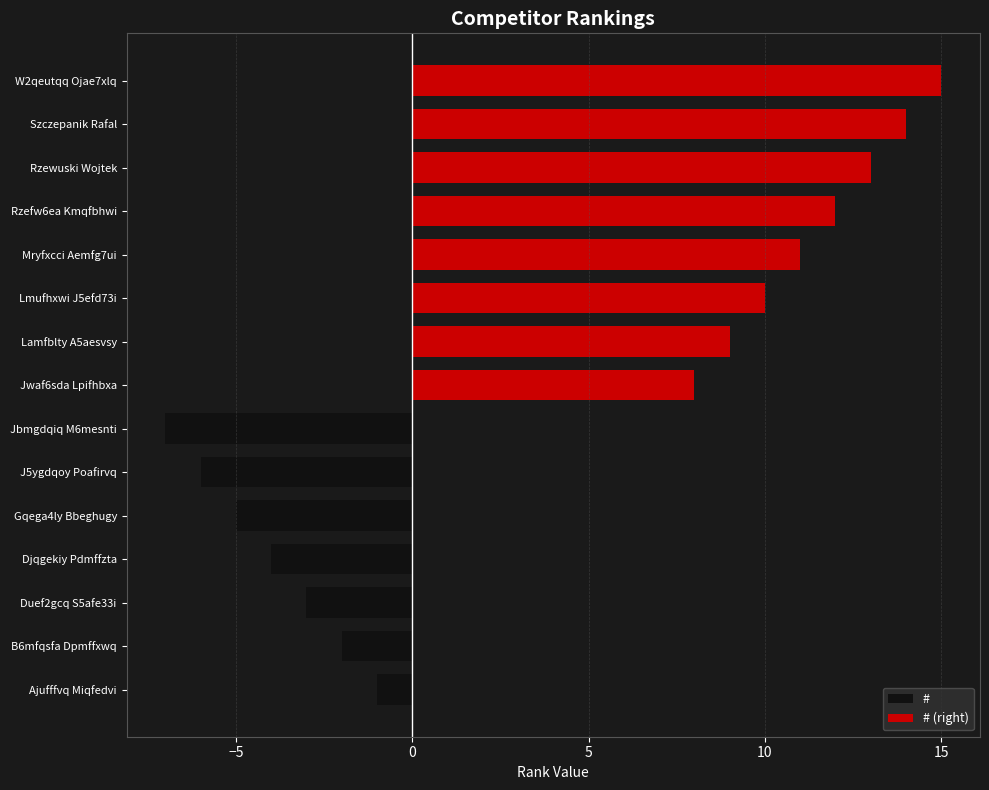

At which label does the data first exceed 8?

Lamfblty A5aesvsy